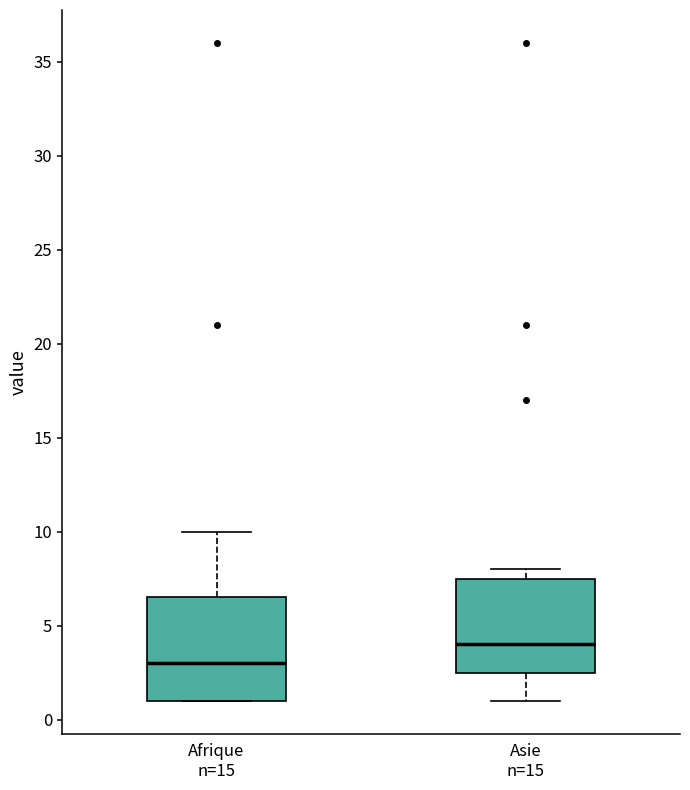

Where is the lower edge of the box for Asie n=15 on the y-axis? The values are not printed on the chart, so give them approximately, as read against the axis.

2.5